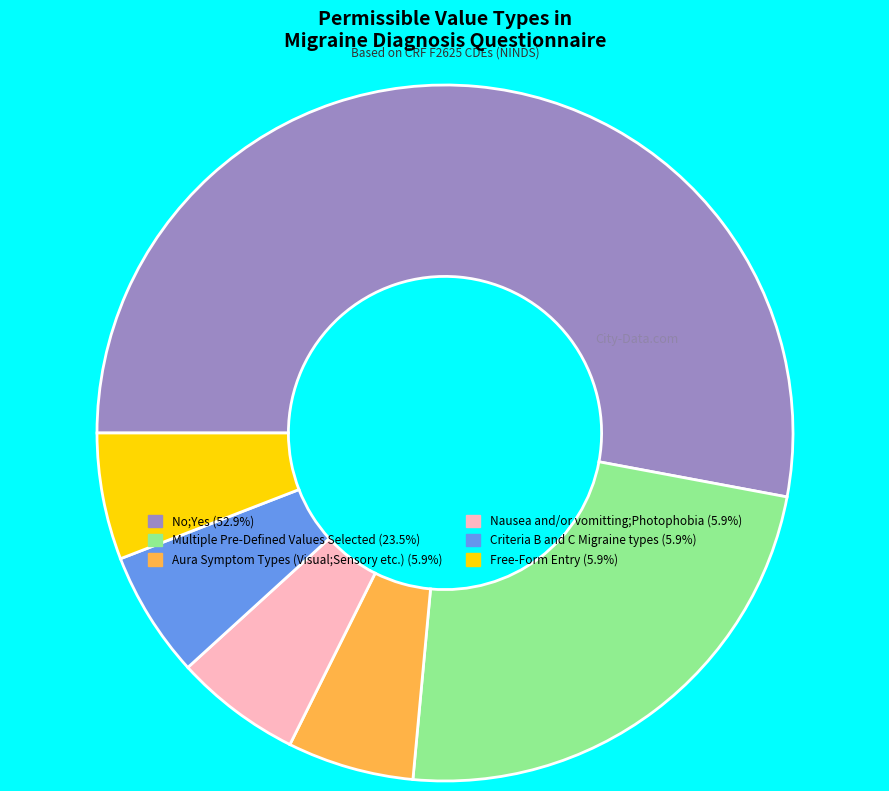

Count the number of slices in the pie.

6